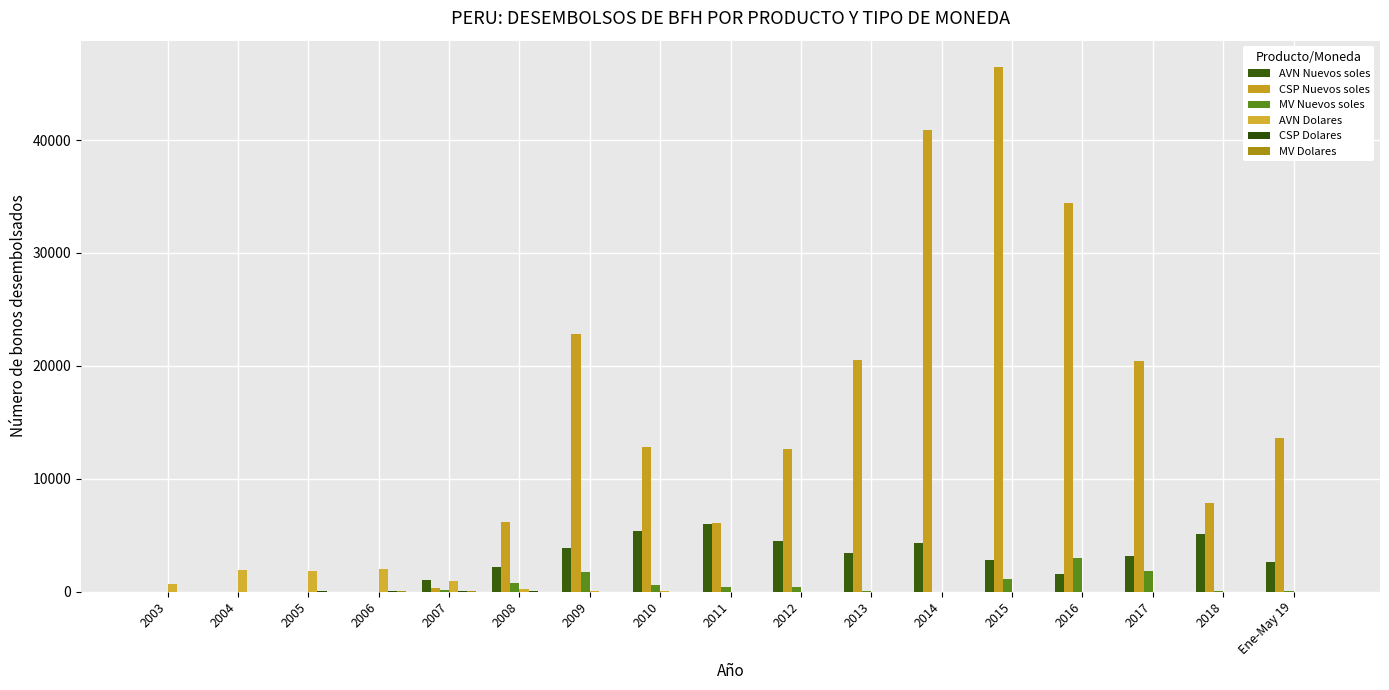

Reading left to right, transcribe all the data shown in this chart.

AVN Nuevos soles: 2003=0	2004=0	2005=0	2006=0	2007=976	2008=2169	2009=3845	2010=5337	2011=5991	2012=4498	2013=3414	2014=4260	2015=2836	2016=1576	2017=3182	2018=5131	Ene-May 19=2627
CSP Nuevos soles: 2003=0	2004=0	2005=0	2006=0	2007=342	2008=6119	2009=22841	2010=12835	2011=6071	2012=12597	2013=20492	2014=40904	2015=46490	2016=34448	2017=20421	2018=7810	Ene-May 19=13563
MV Nuevos soles: 2003=0	2004=0	2005=0	2006=0	2007=99	2008=772	2009=1732	2010=547	2011=432	2012=405	2013=8	2014=0	2015=1113	2016=2952	2017=1776	2018=38	Ene-May 19=80
AVN Dolares: 2003=688	2004=1912	2005=1839	2006=1991	2007=911	2008=227	2009=22	2010=16	2011=0	2012=0	2013=0	2014=0	2015=0	2016=0	2017=0	2018=0	Ene-May 19=0
CSP Dolares: 2003=0	2004=0	2005=13	2006=26	2007=56	2008=1	2009=0	2010=0	2011=0	2012=0	2013=0	2014=0	2015=0	2016=0	2017=0	2018=0	Ene-May 19=0
MV Dolares: 2003=0	2004=0	2005=0	2006=8	2007=10	2008=0	2009=0	2010=0	2011=0	2012=0	2013=0	2014=0	2015=0	2016=0	2017=0	2018=0	Ene-May 19=0